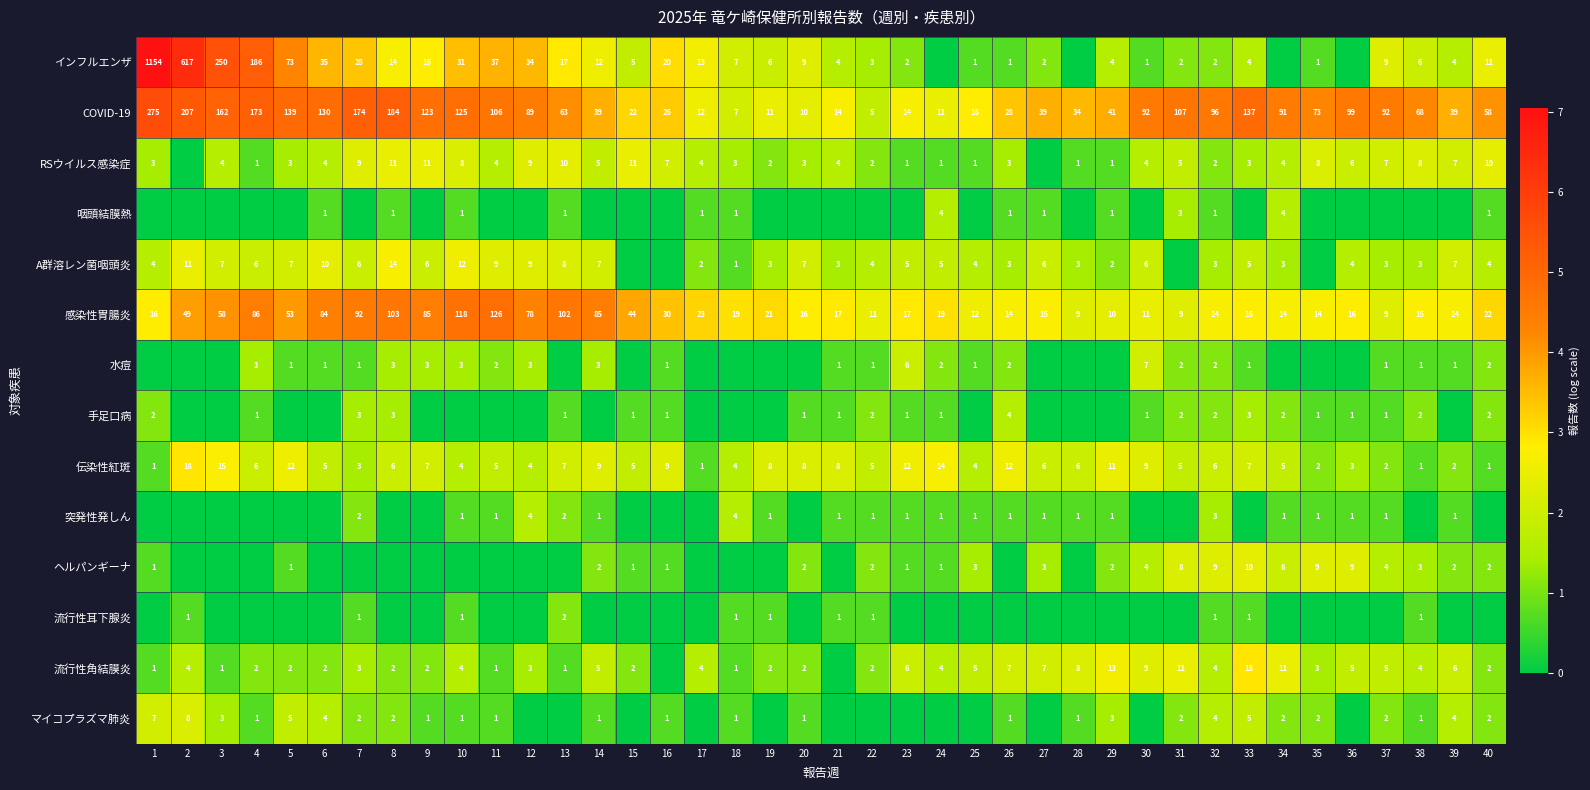

At how many categories does at least one series exceed 2?

40